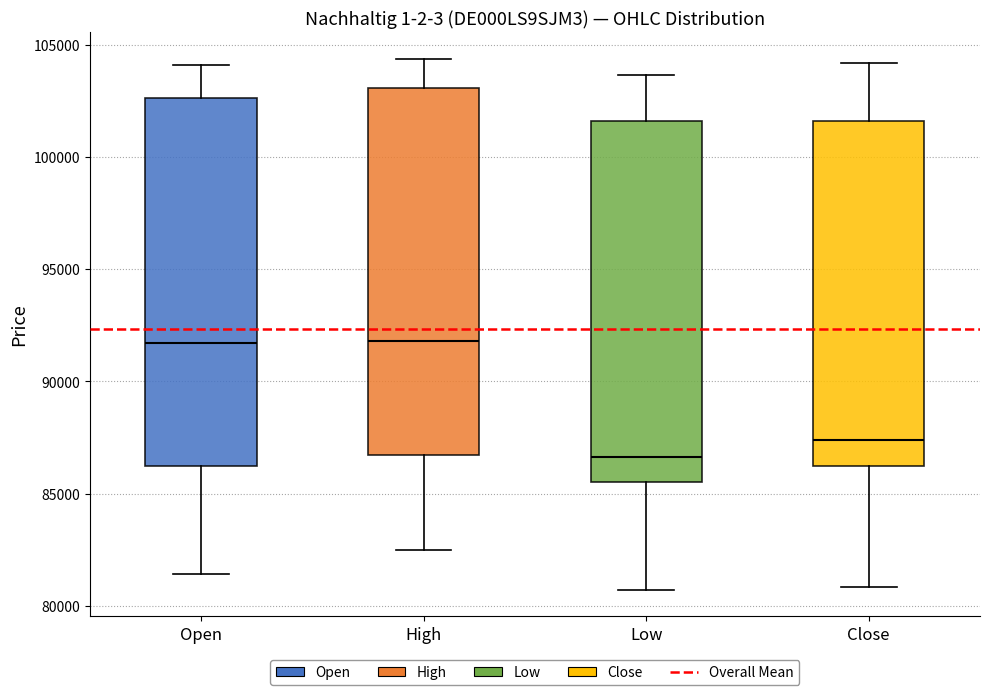

Reading left to right, transcribe this box plot: for each box, give where its median line is, the range the box spans, and where its two whiskers end, as read against the y-axis. The values are not printed on the chart, so give them approximately, as read against the axis.

Open: median 91500, box 86000 to 102500, whiskers 81500 to 104000
High: median 92000, box 86500 to 103000, whiskers 82500 to 104500
Low: median 86500, box 85500 to 101500, whiskers 80500 to 103500
Close: median 87500, box 86000 to 101500, whiskers 81000 to 104000